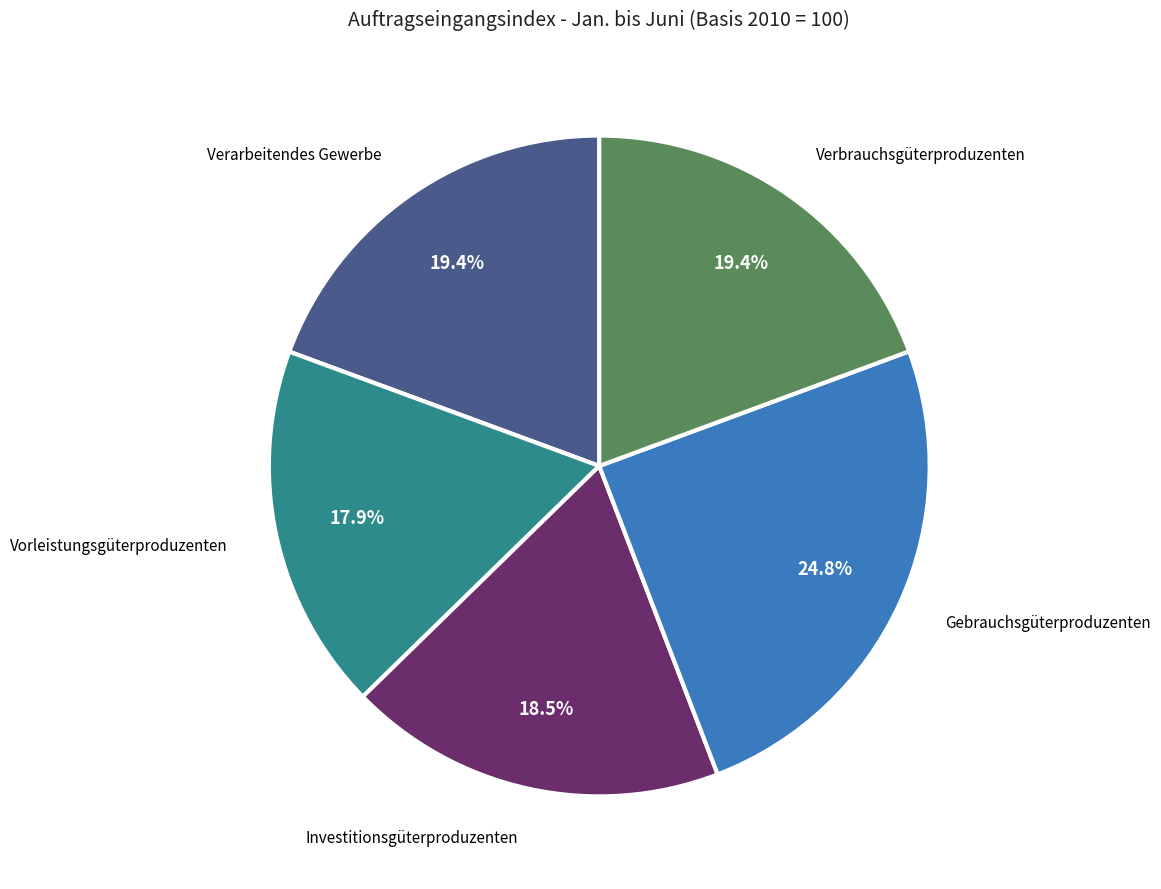

How many slices are in this pie chart?

5